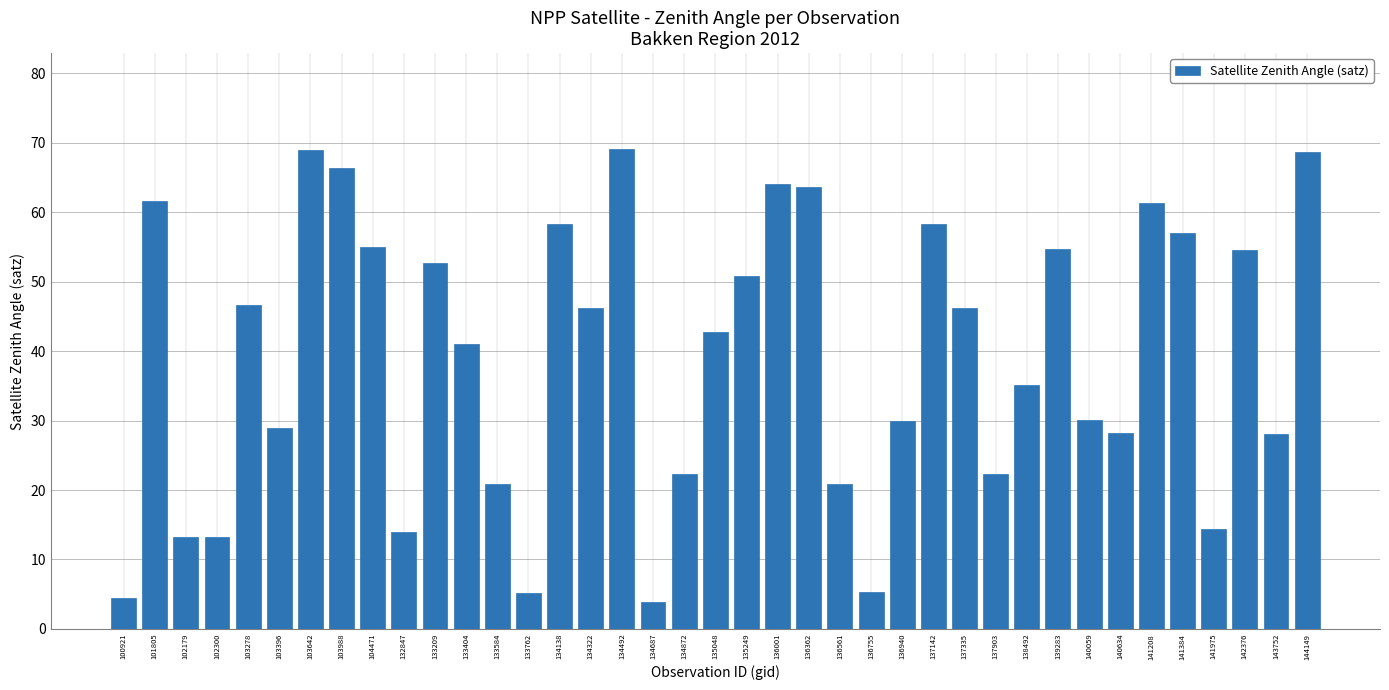

At which label is the value closest to 36?

138492